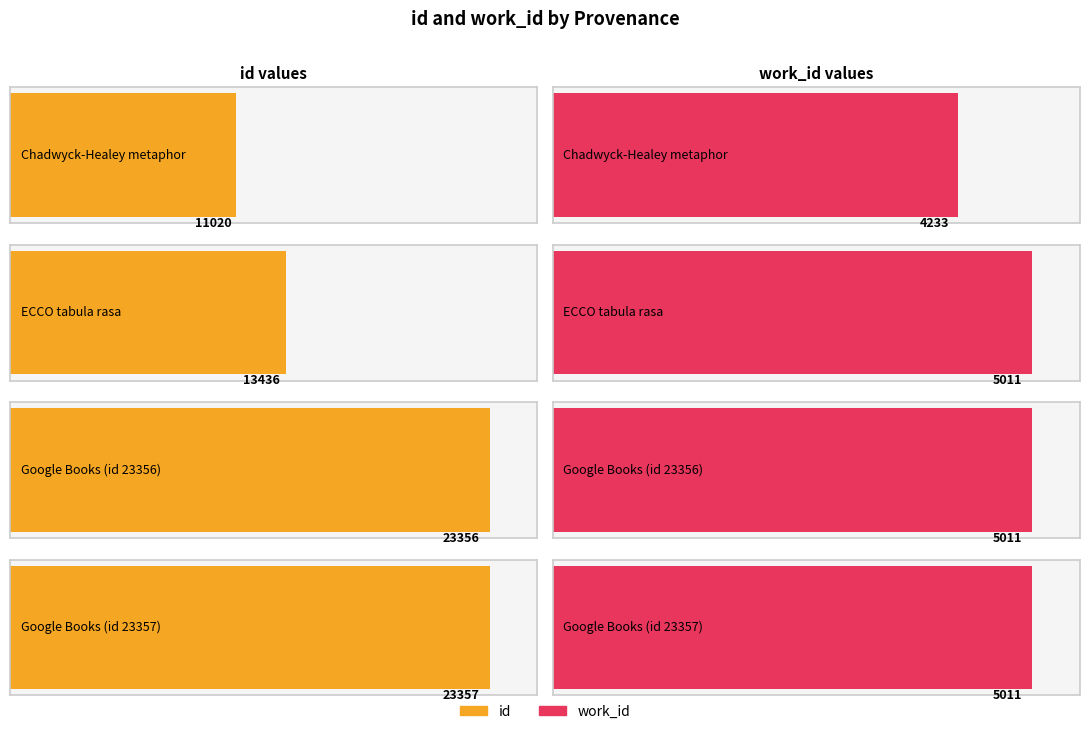

At how many categories does at least one series exceed 11995?

3